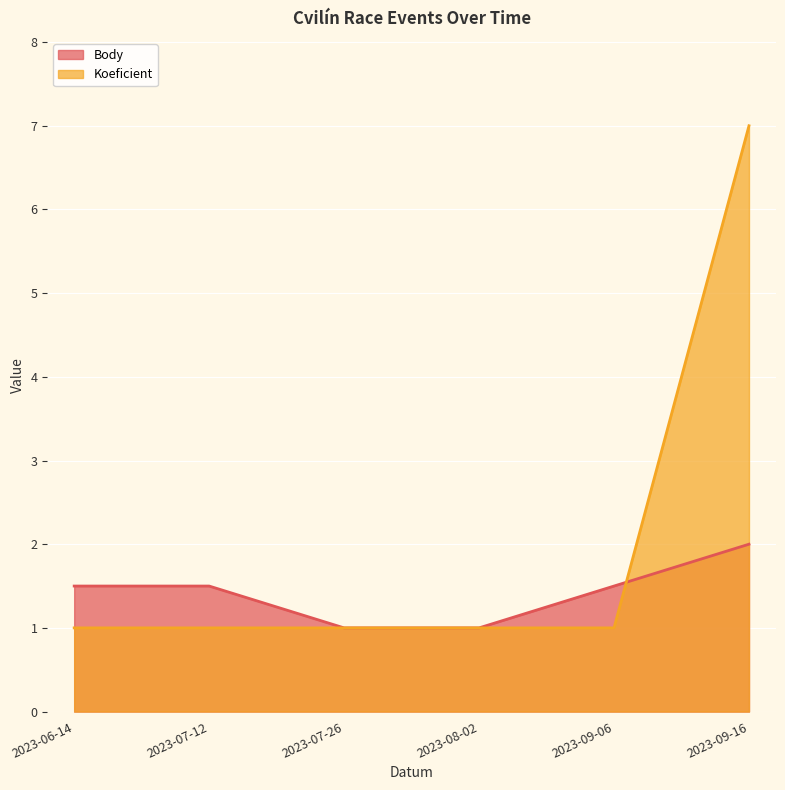

Reading left to right, list all the values displayed in this chart.

Body: 1.5	1.5	1.0	1.0	1.5	2.0
Koeficient: 1.0	1.0	1.0	1.0	1.0	7.0